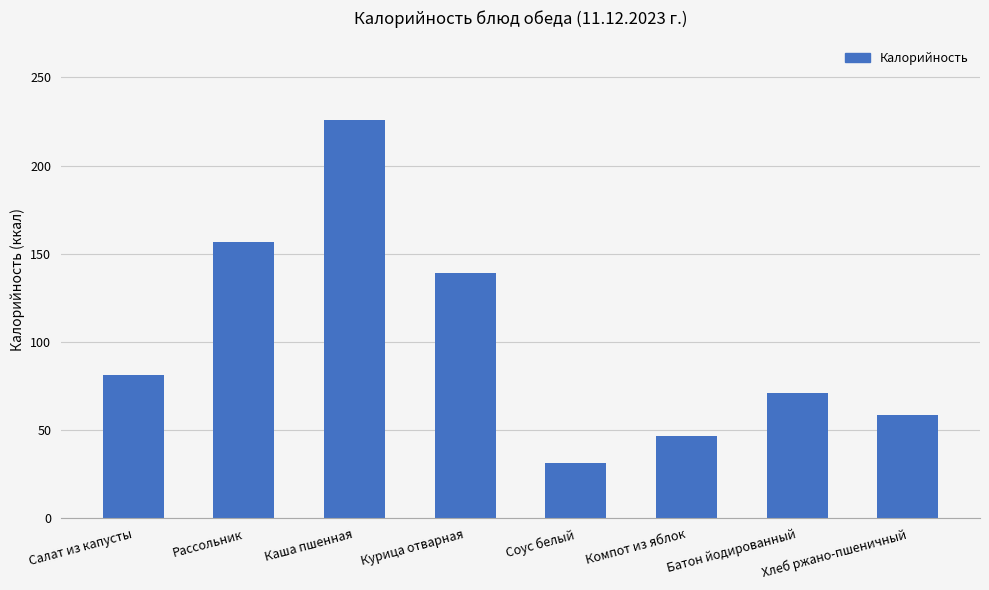

Read the value at Батон йодированный.

71.2